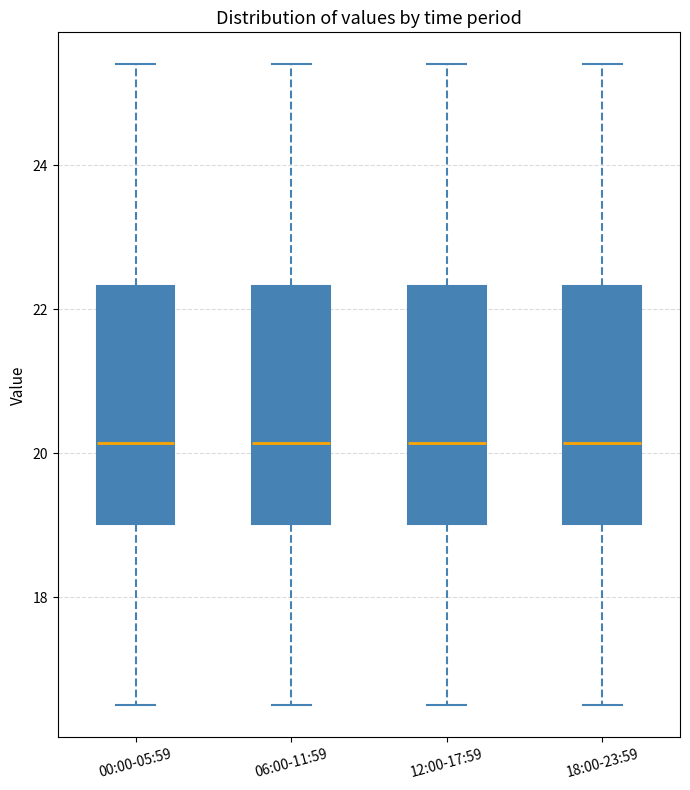

Where is the upper edge of the box for 06:00-11:59 on the y-axis? The values are not printed on the chart, so give them approximately, as read against the axis.

22.4